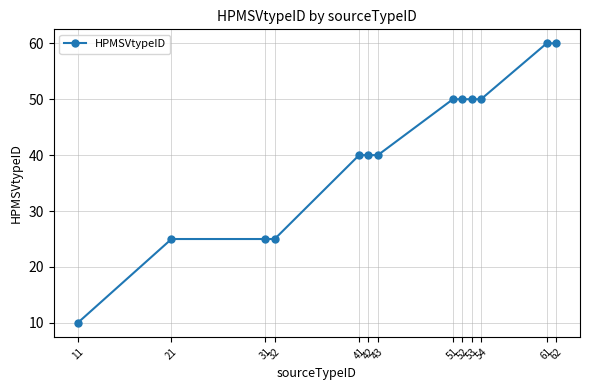

What is the smallest value displayed?

10